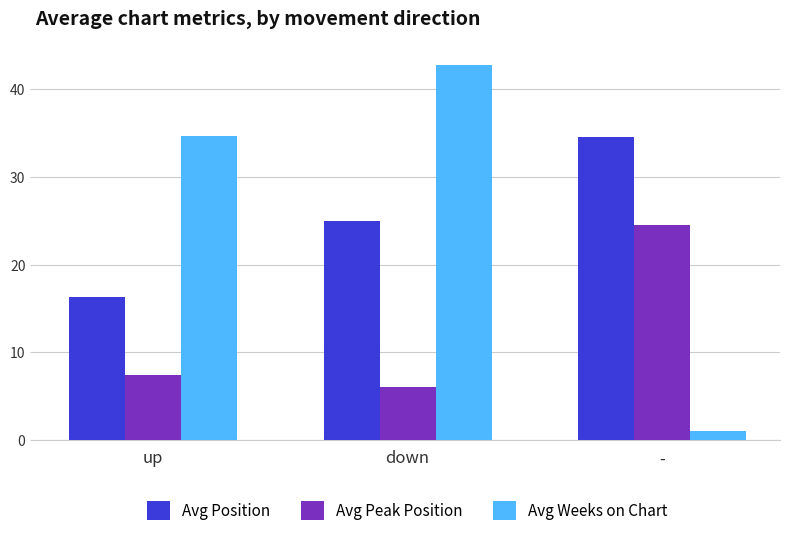

Is it true that Avg Weeks on Chart equals 34.6 at up?

True